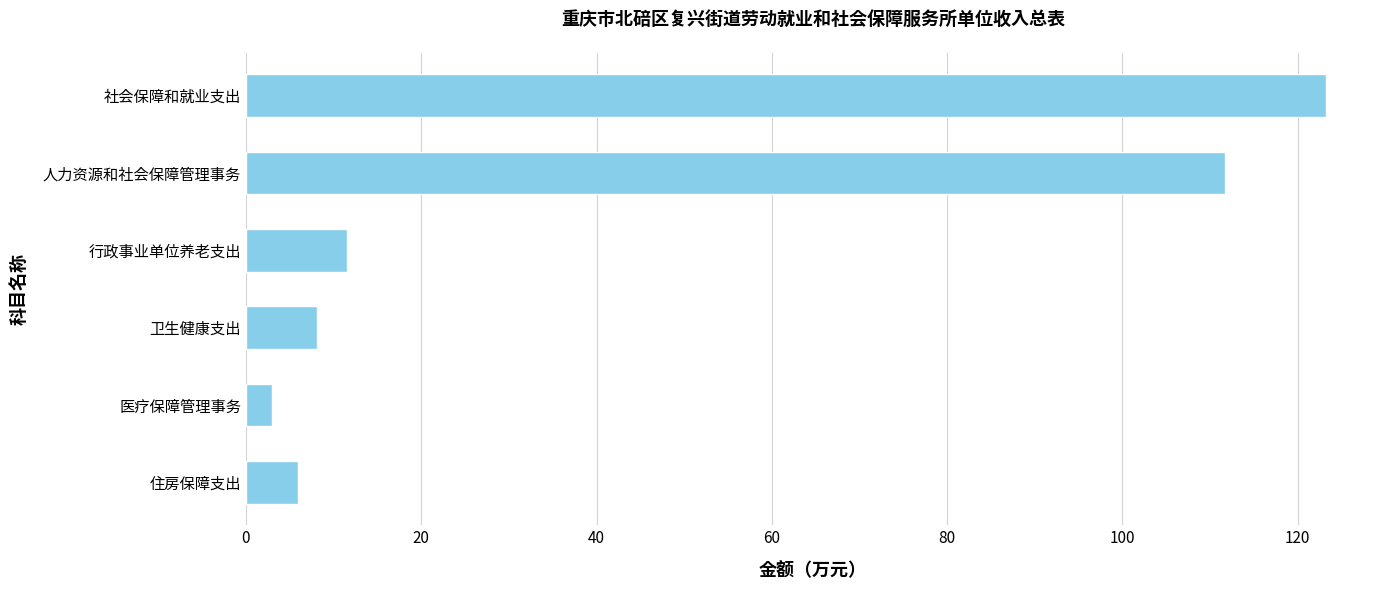

List the labels in order of value, smallest first.

医疗保障管理事务, 住房保障支出, 卫生健康支出, 行政事业单位养老支出, 人力资源和社会保障管理事务, 社会保障和就业支出